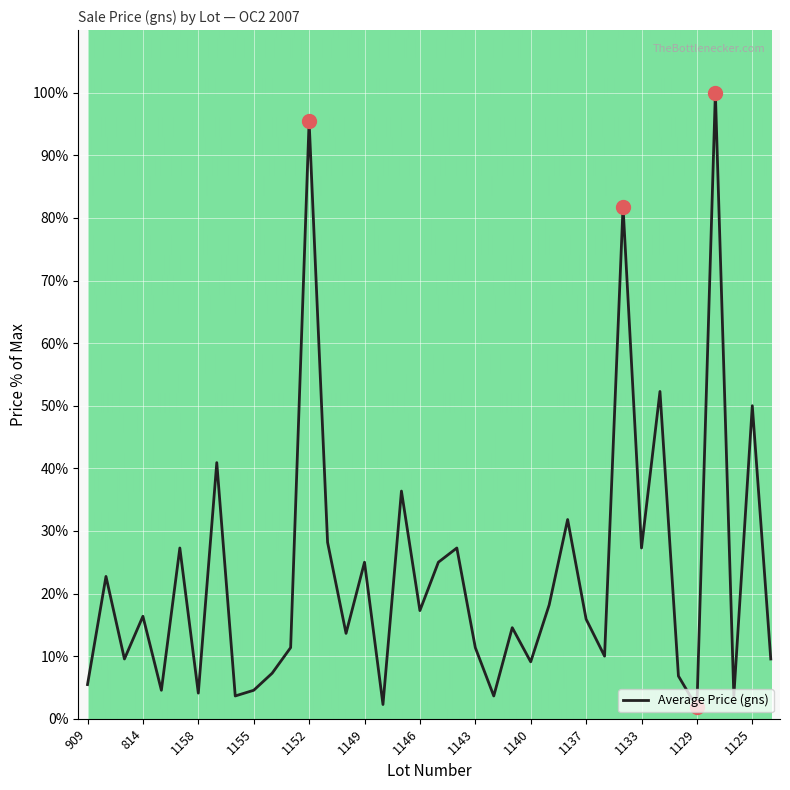

How many lines are shown in the chart?

1